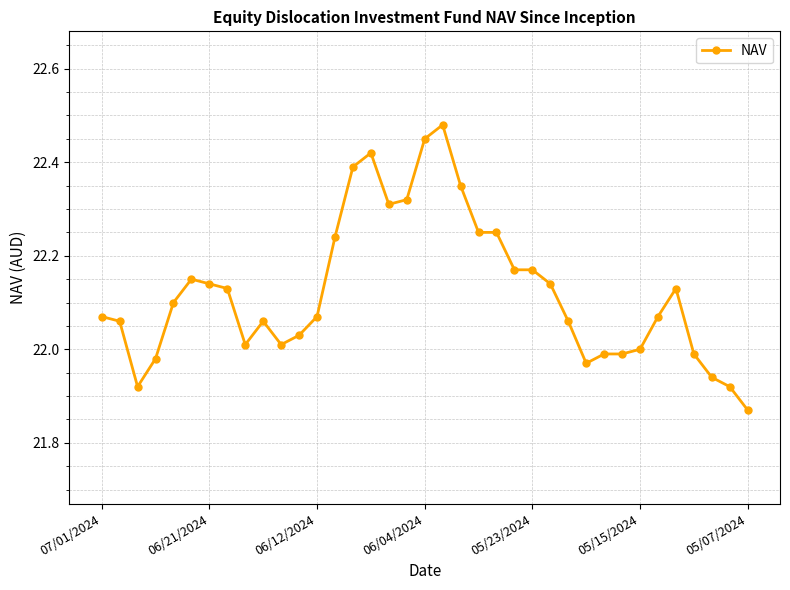

What is the difference between the second highest and second lowest values?

0.5